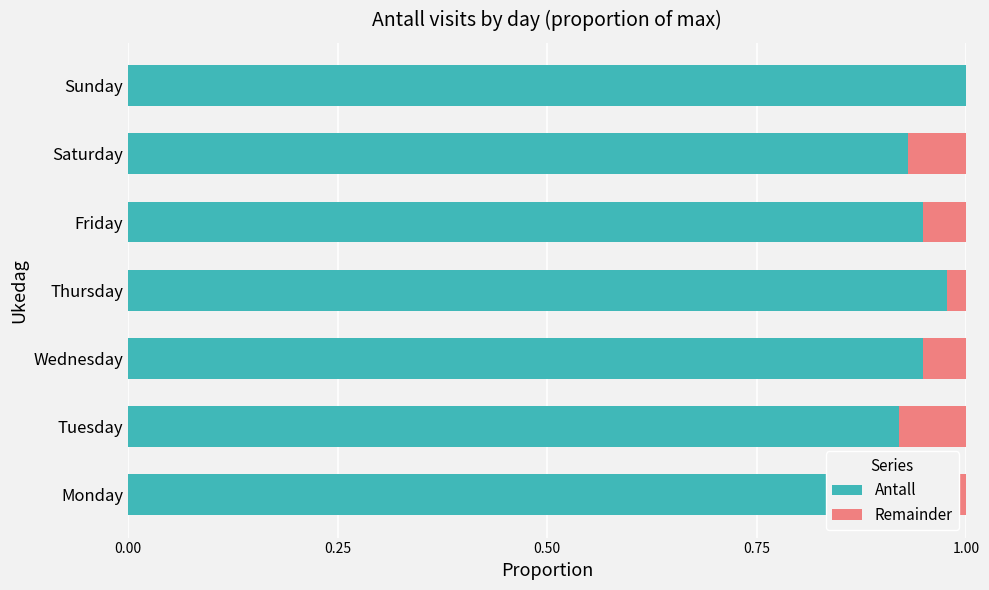

How many series are shown in this chart?

2